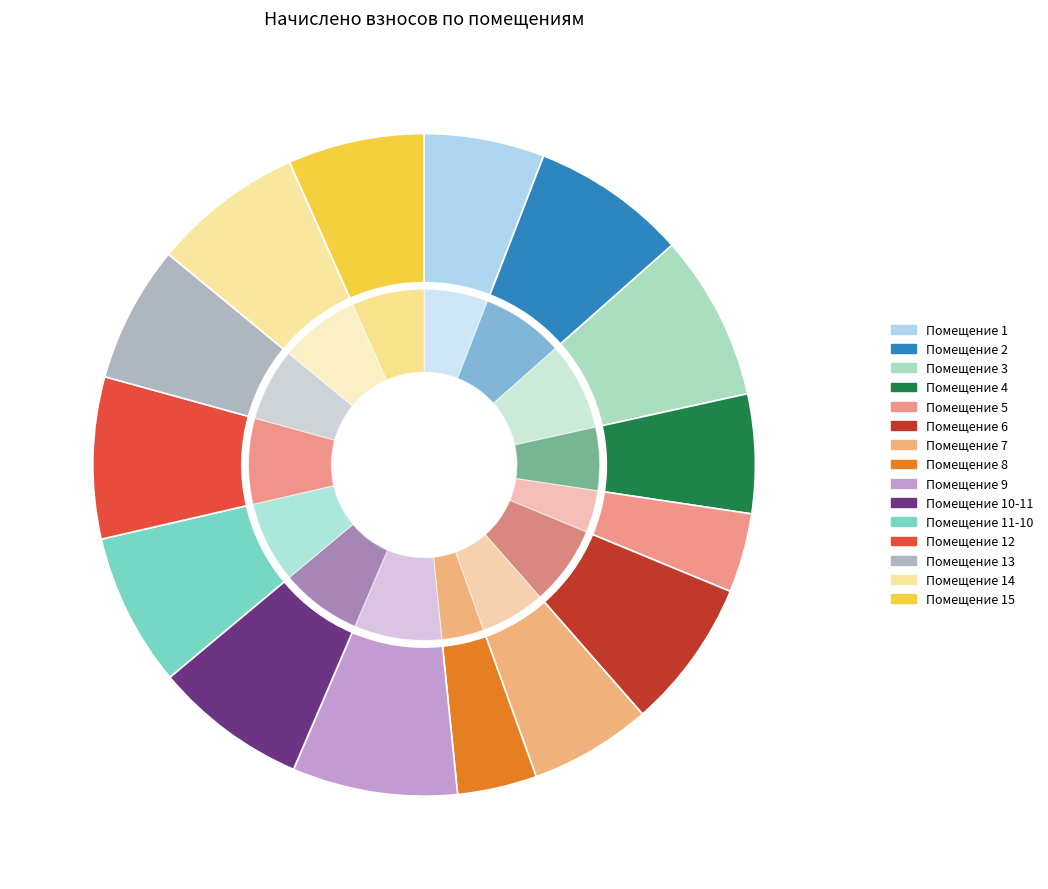

To the nearest percent, what portion does 2 represent?

8%